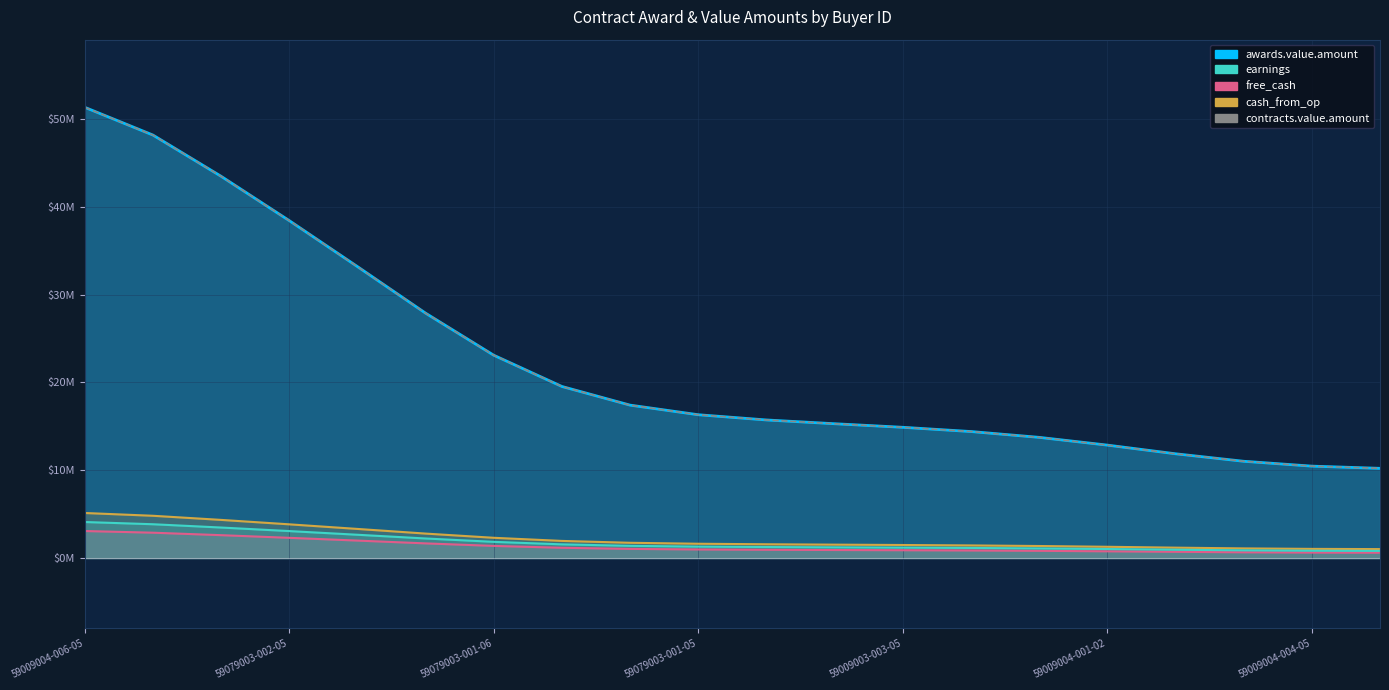

How many lines are shown in the chart?

5